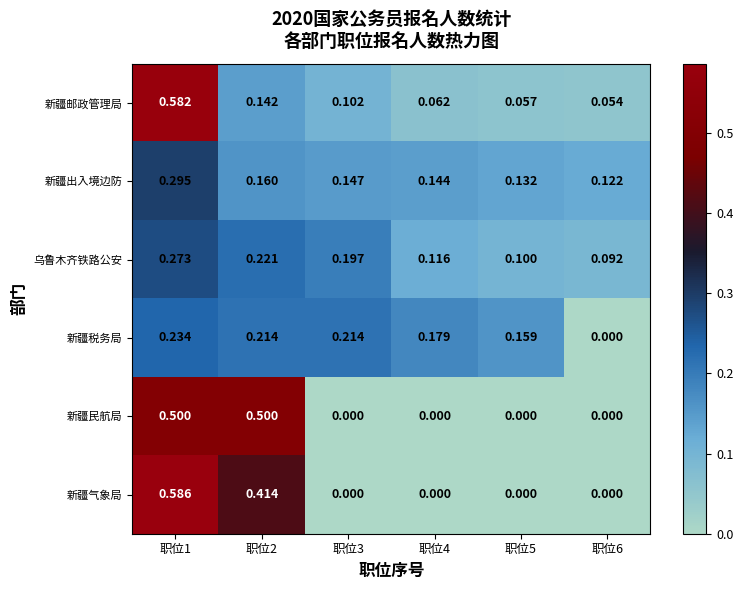

Rank the series by their maximum value, from highest to lowest.

新疆气象局, 新疆邮政管理局, 新疆民航局, 新疆出入境边防, 乌鲁木齐铁路公安, 新疆税务局